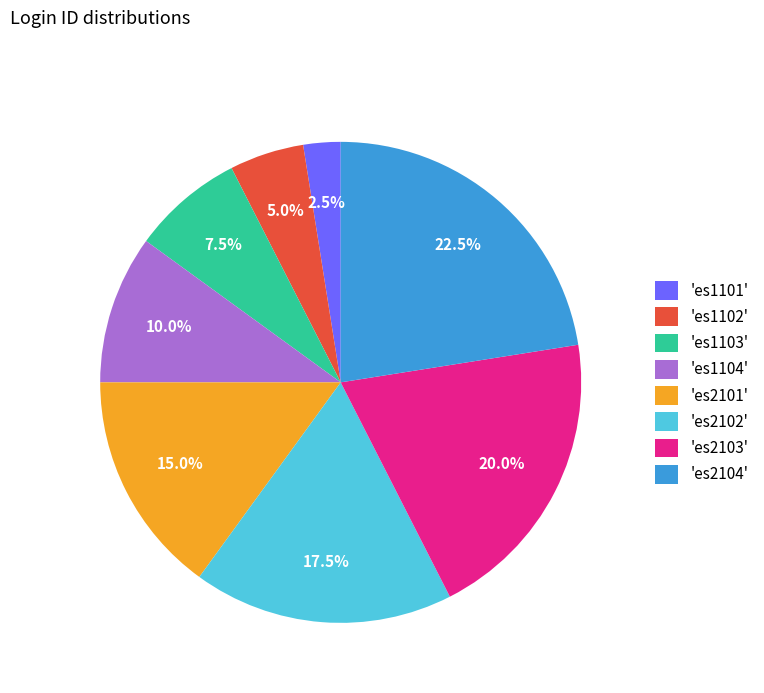

What is the largest slice in the pie chart?

'es2104'